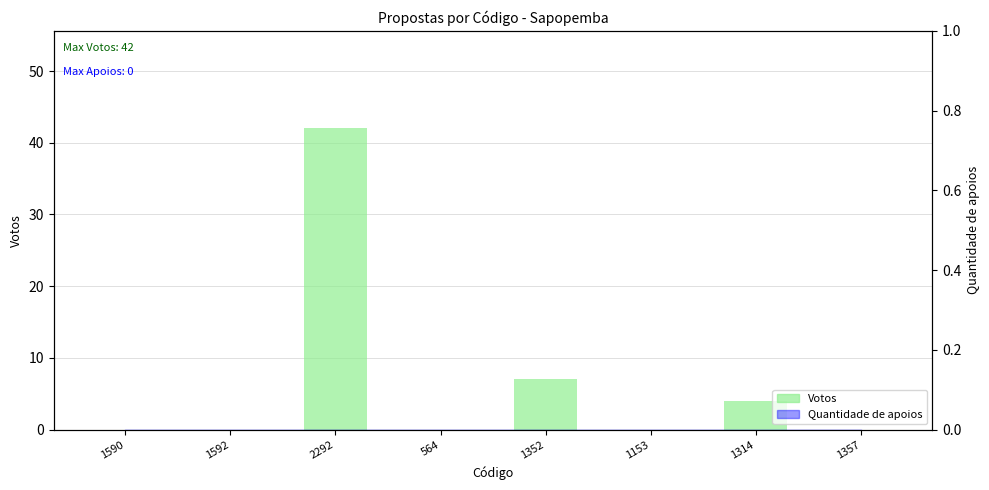

What is the label of the 7th bar from the right?

1592